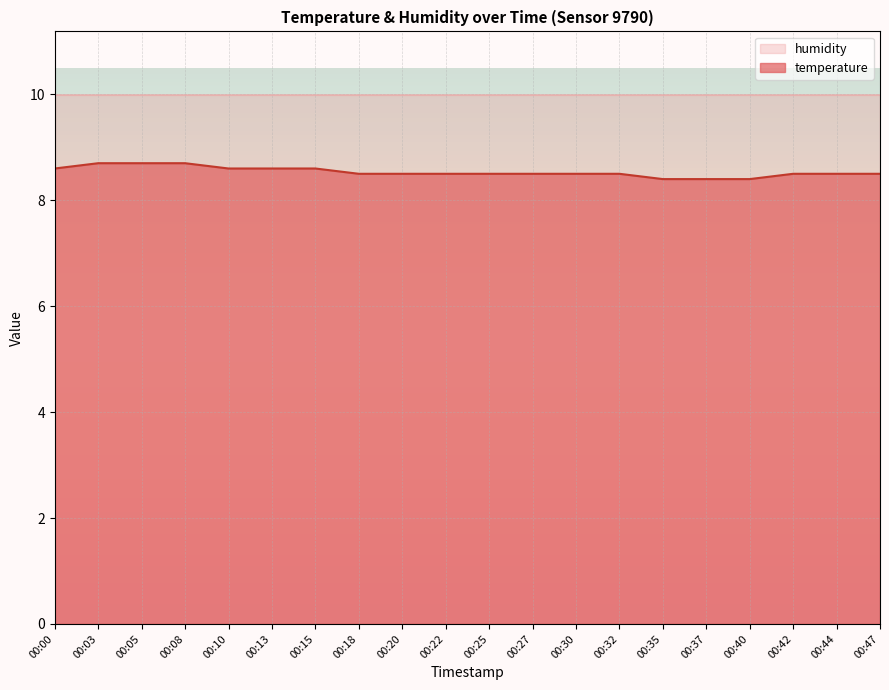

How many values are between 8 and 9?

20